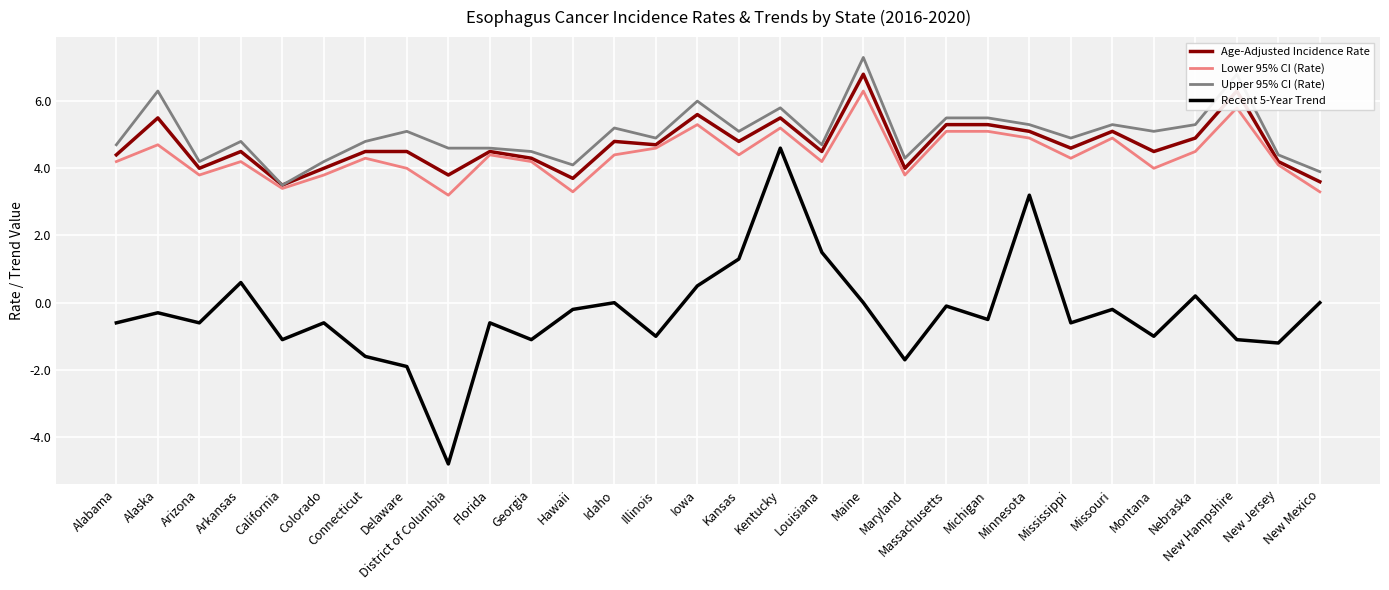

At which category does Upper 95% CI (Rate) reach its first local valley?

Arizona